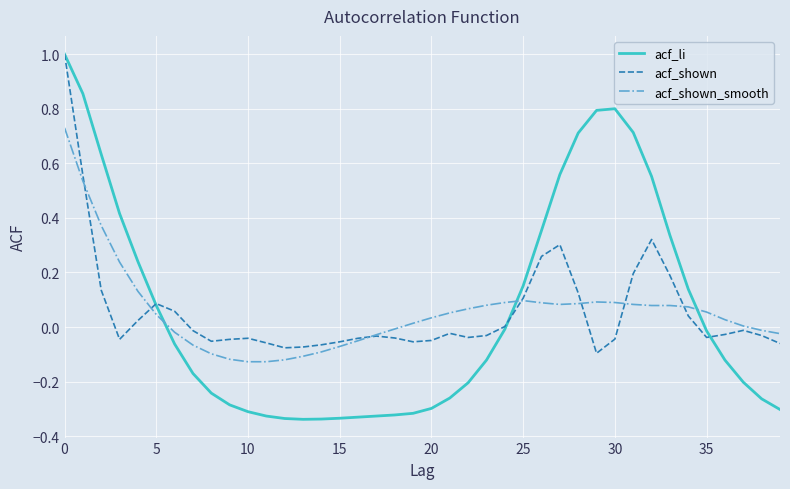

How many times do acf_li and acf_shown_smooth cross each other?

3